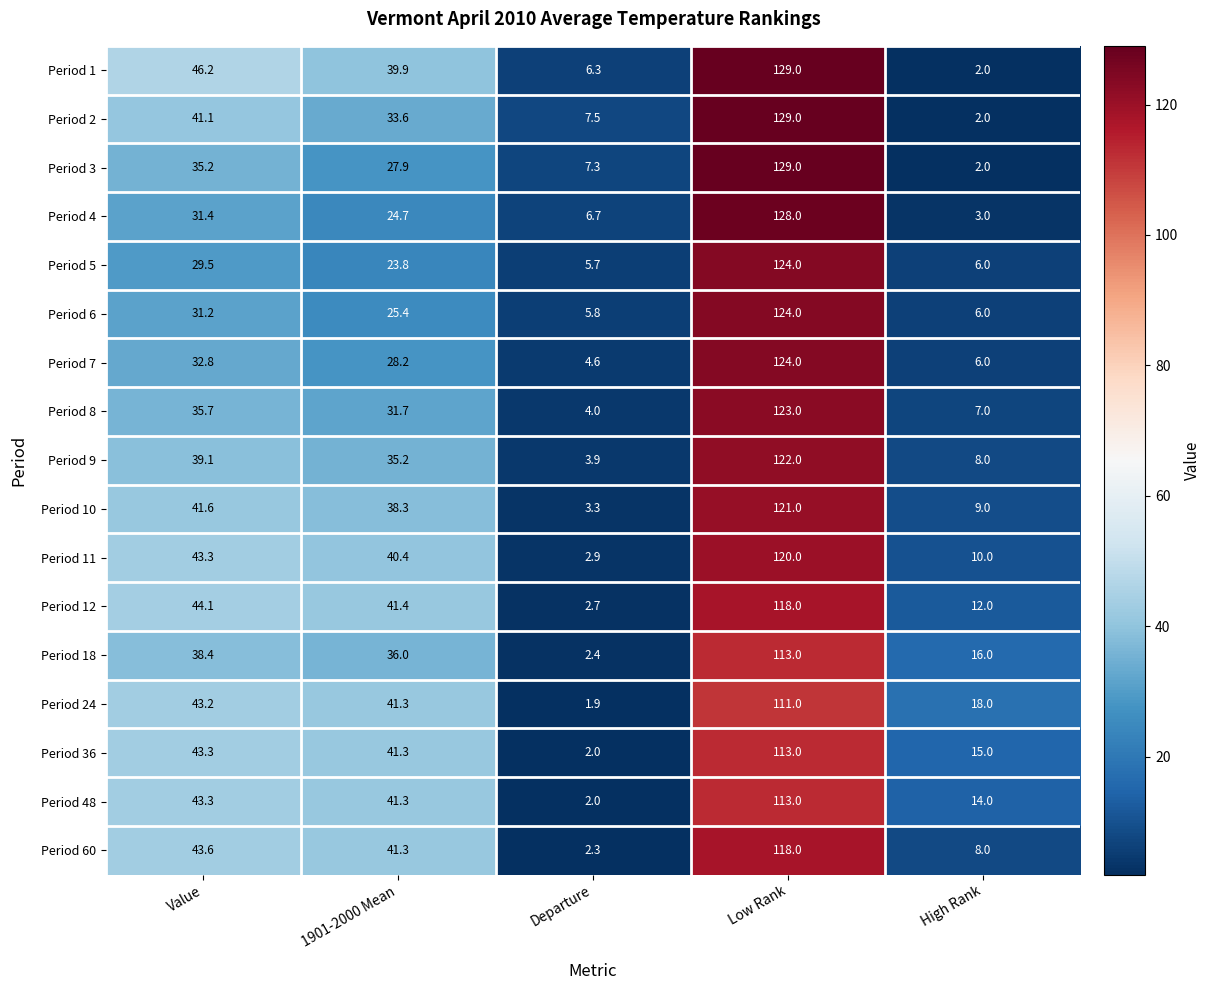

How many categories are shown in the chart?

5